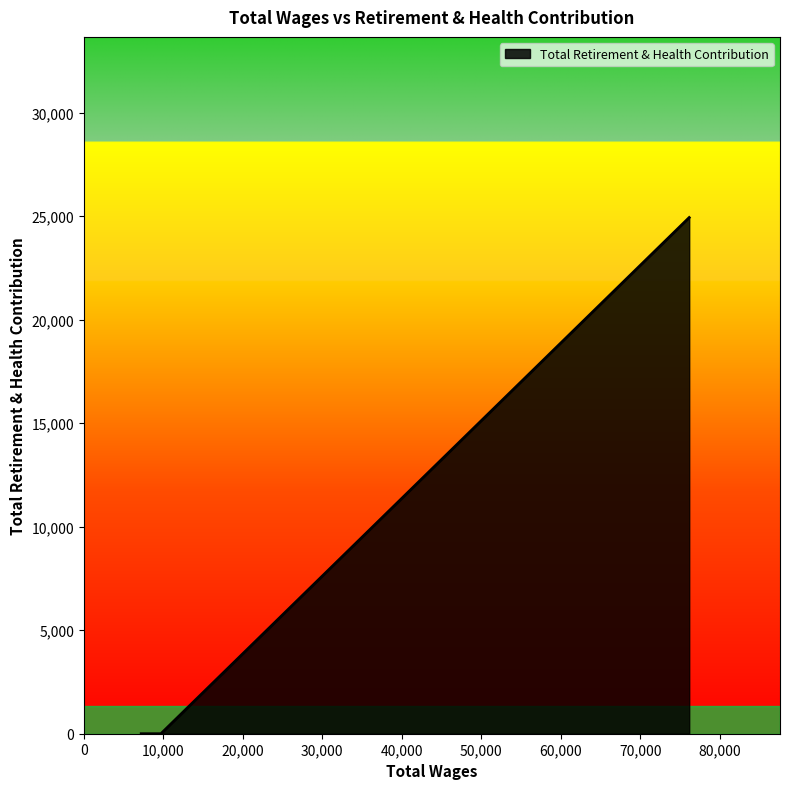

What is the difference between the maximum and minimum values?

24937